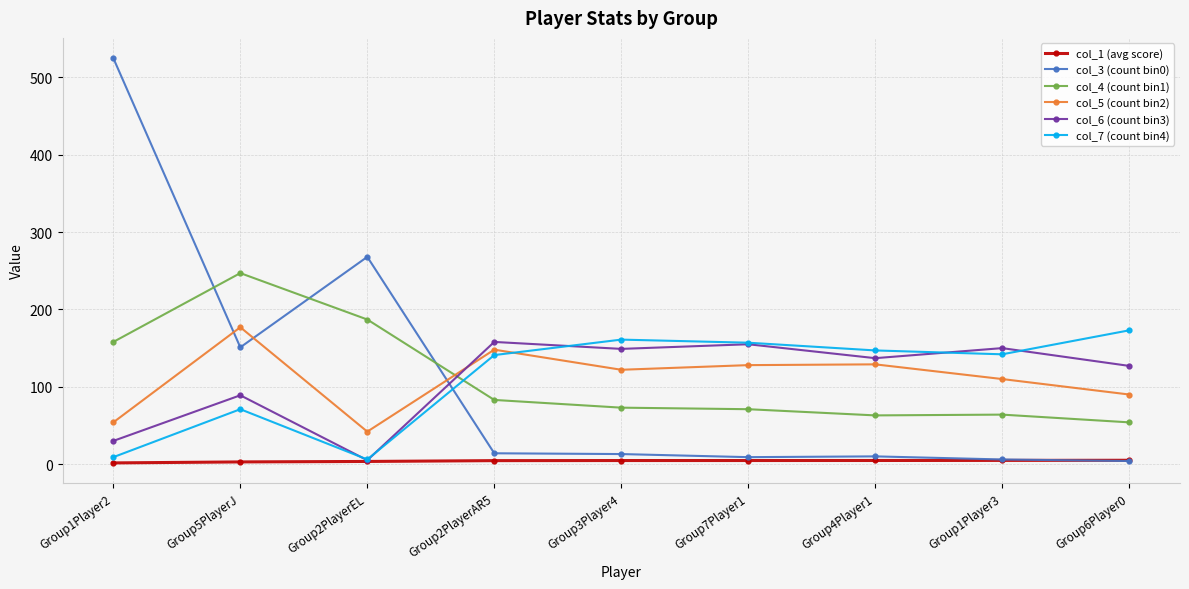

True or false: col_4 (count bin1) has more than 0 points higher than both neighbors.

True